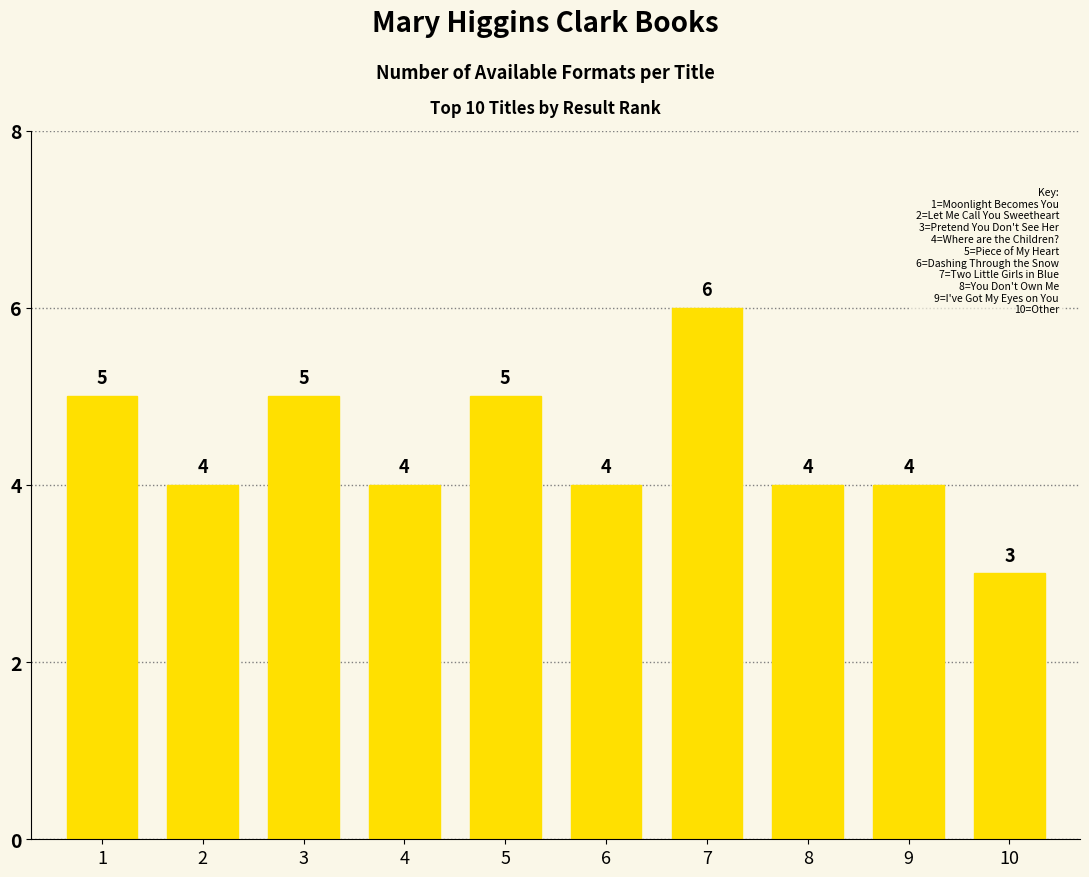

Which has a higher value, 1 or 4?

1